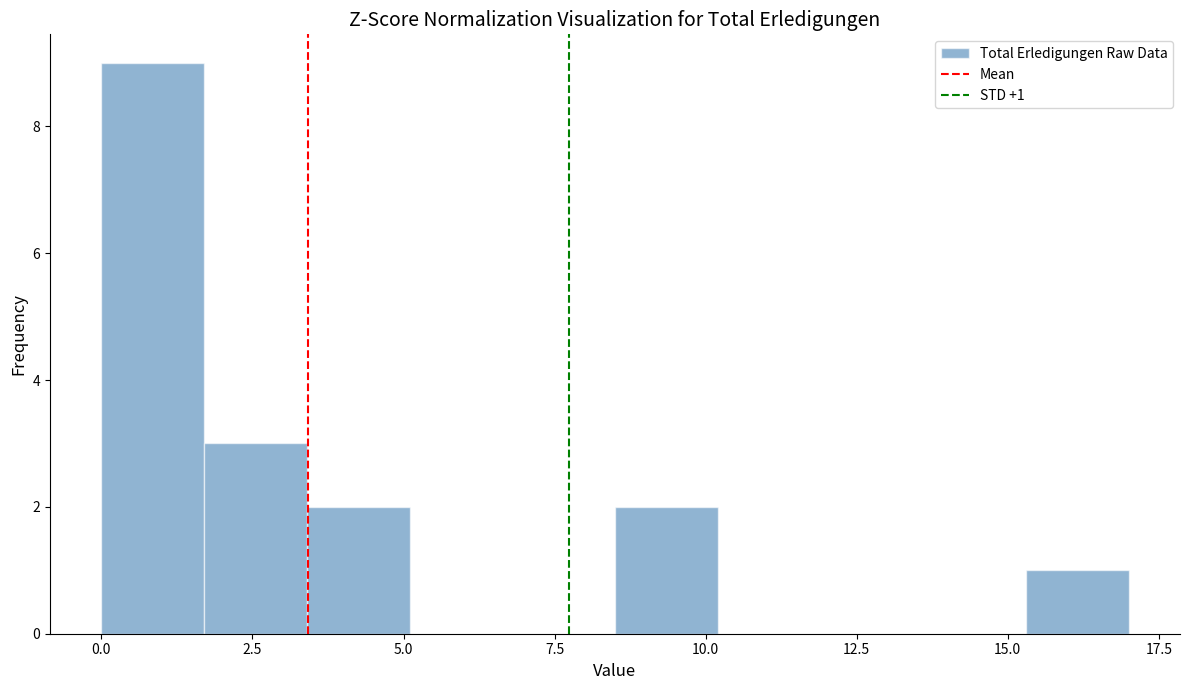

Read against the x-axis, roughly where is the centre of the tallest bar?

1.0